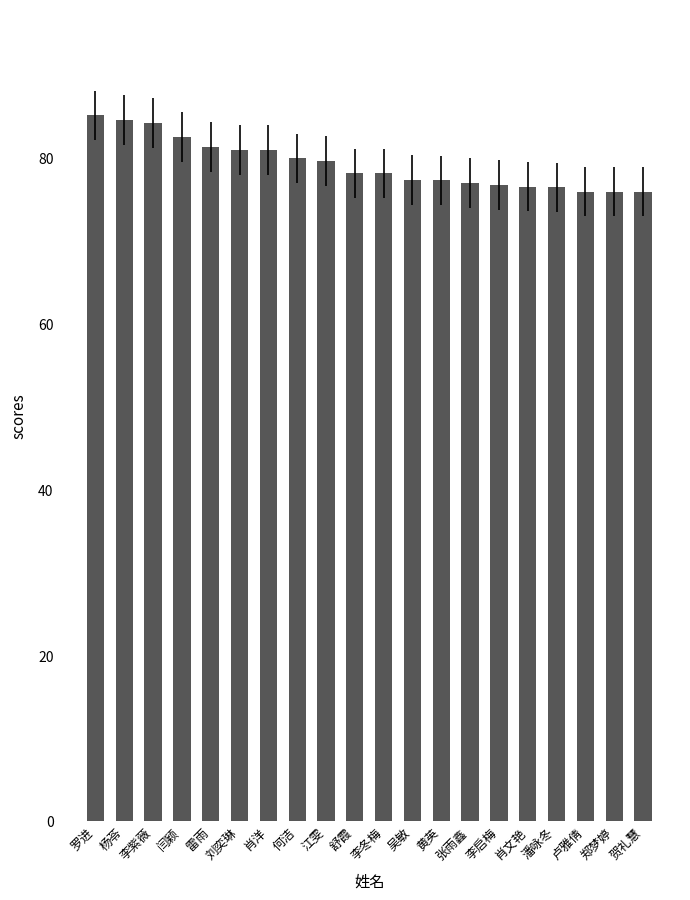

Approximately how many times larger is the value at 李启梅 compared to 杨苓?

0.9